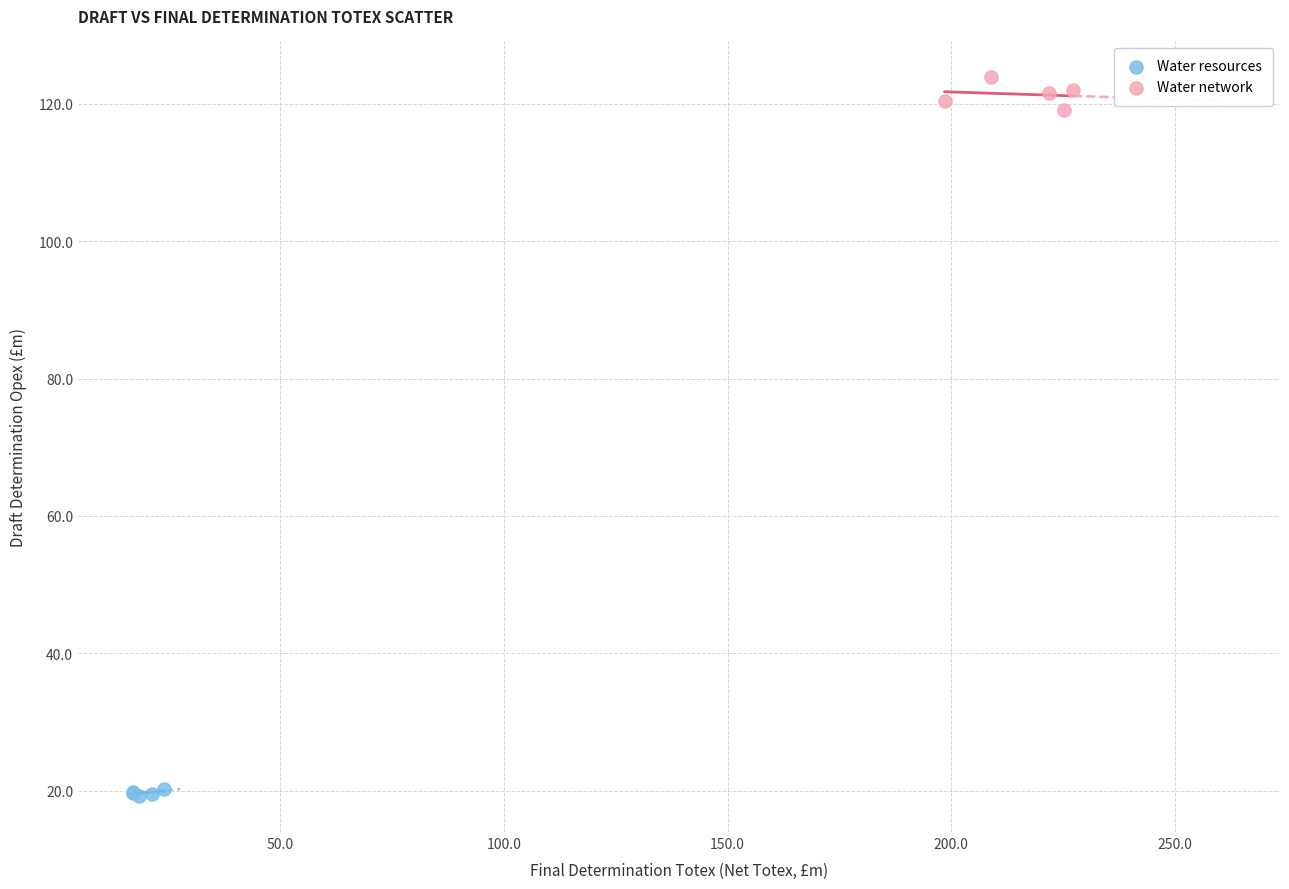

Which series contains the highest Y value?

Water network